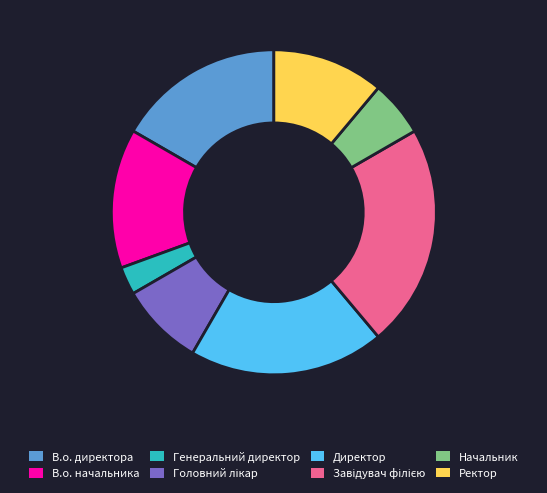

Which slice is the smallest?

Генеральний директор